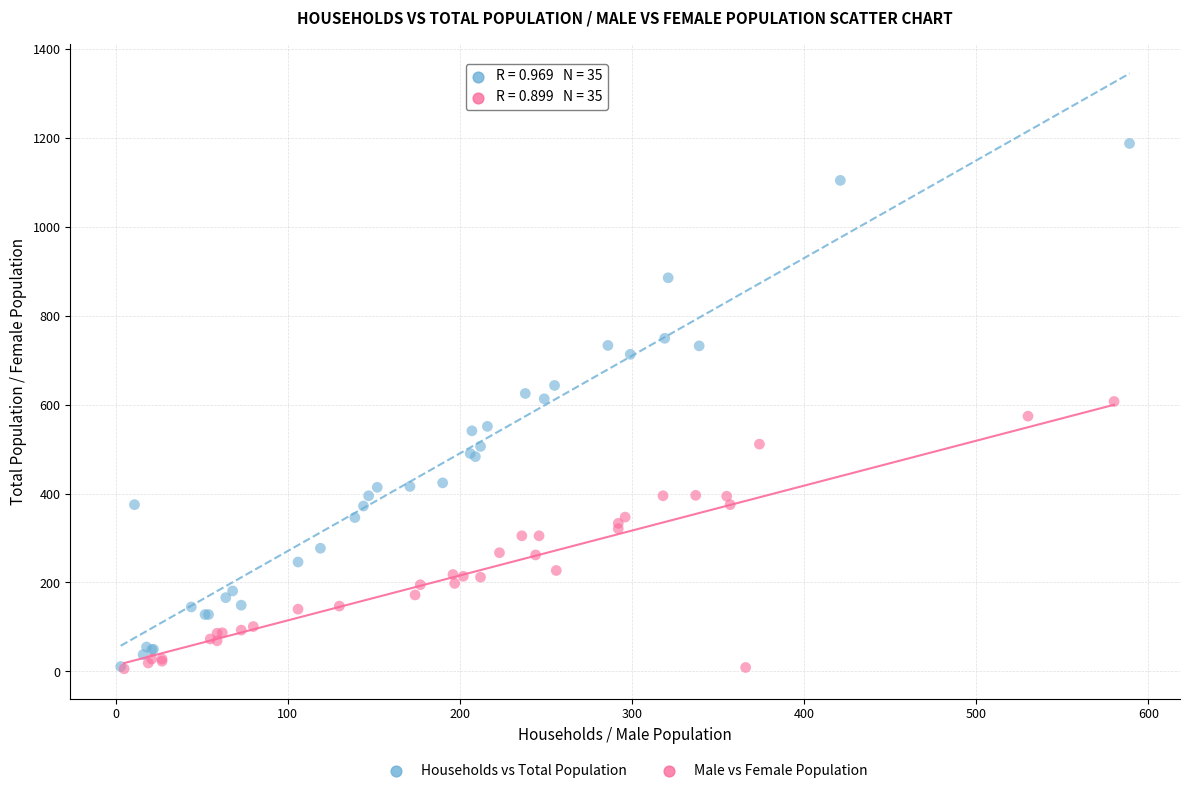

Which series contains the highest Y value?

Households vs Total Population